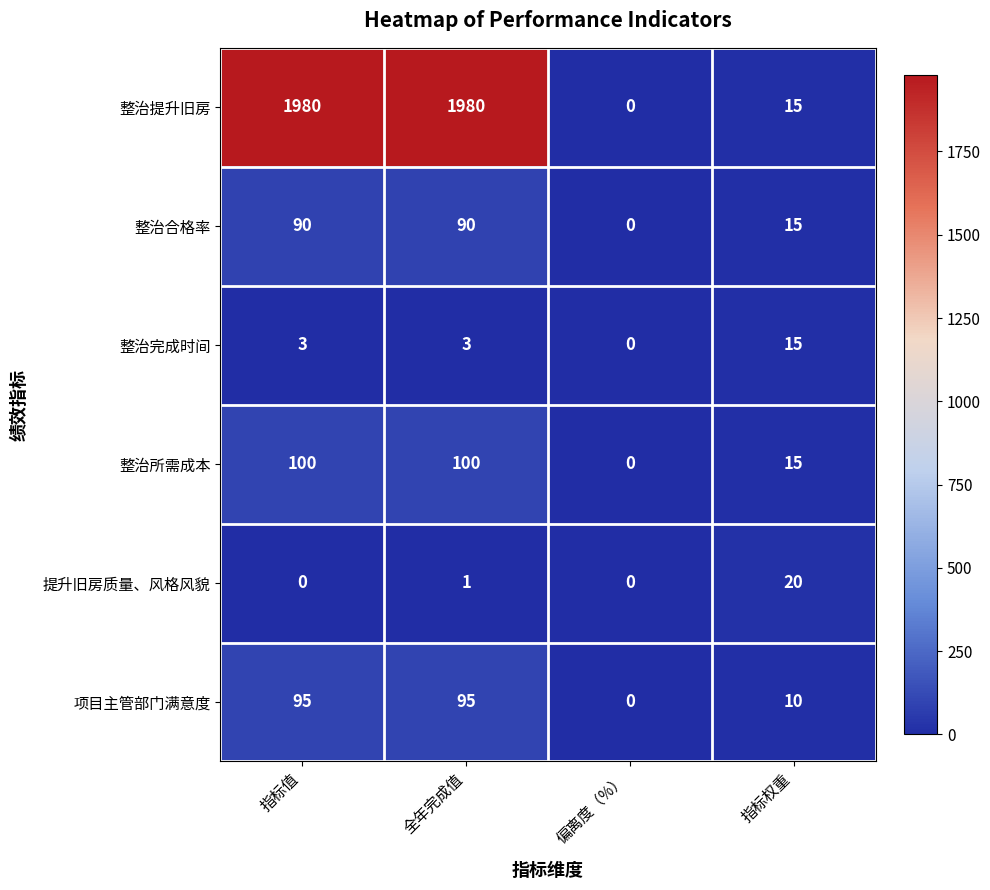

Rank the series at 指标值 from highest to lowest value.

整治提升旧房, 整治所需成本, 项目主管部门满意度, 整治合格率, 整治完成时间, 提升旧房质量、风格风貌